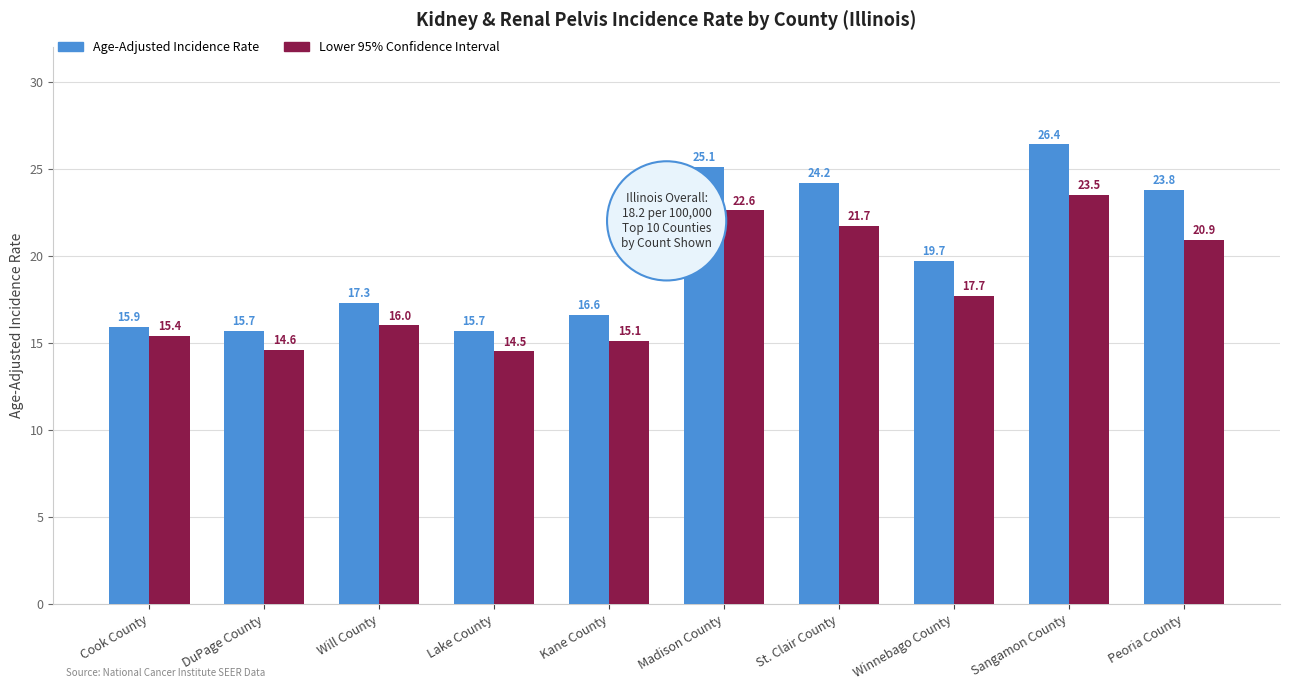

What is the total value across all series at Madison County?

47.7